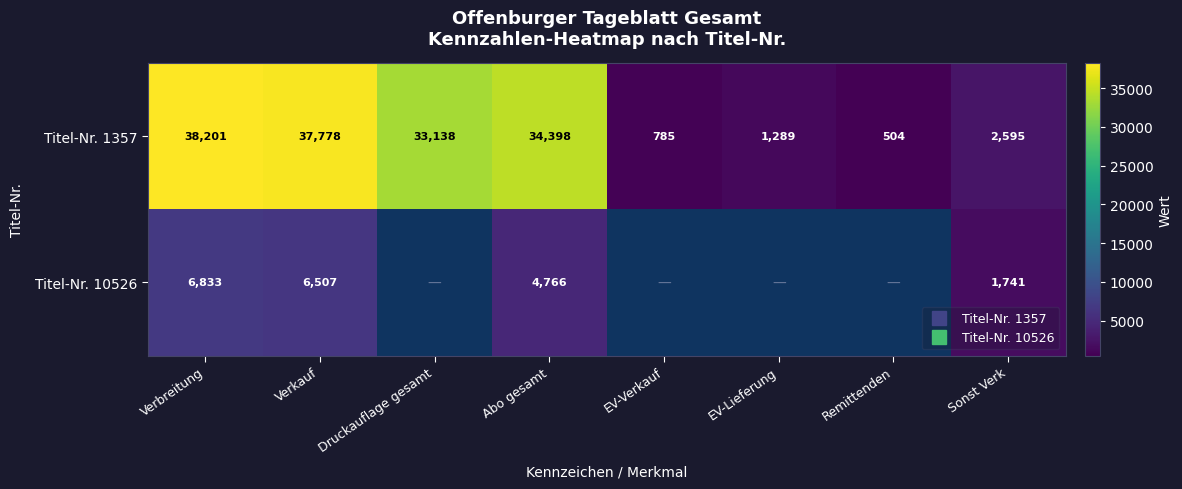

The Titel-Nr. 10526 series shows 6507.0 at Verkauf. True or false?

True